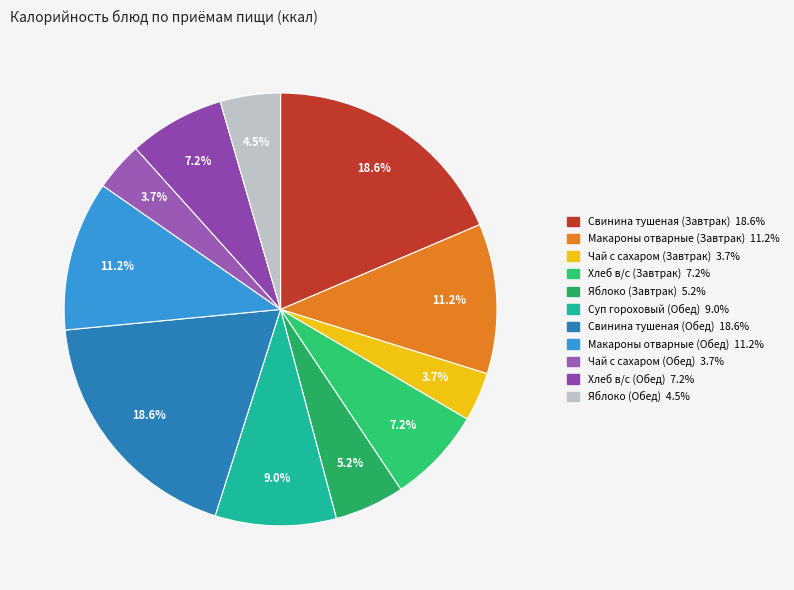

Which slice is the largest?

Свинина тушеная (Завтрак)